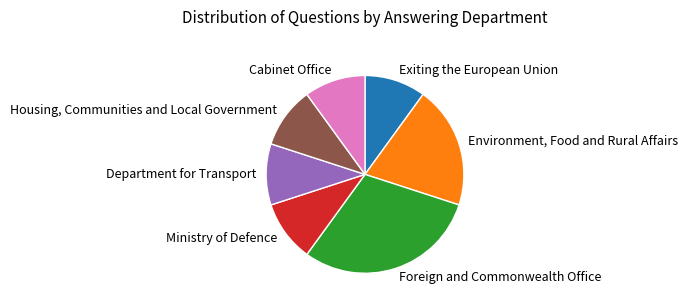

Count the number of slices in the pie.

7